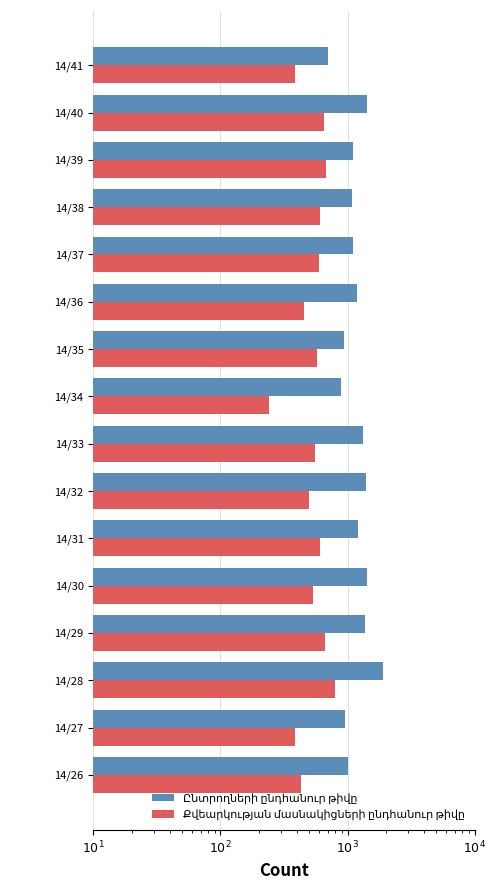

Are the bars grouped side by side (vs. stacked)?

Yes